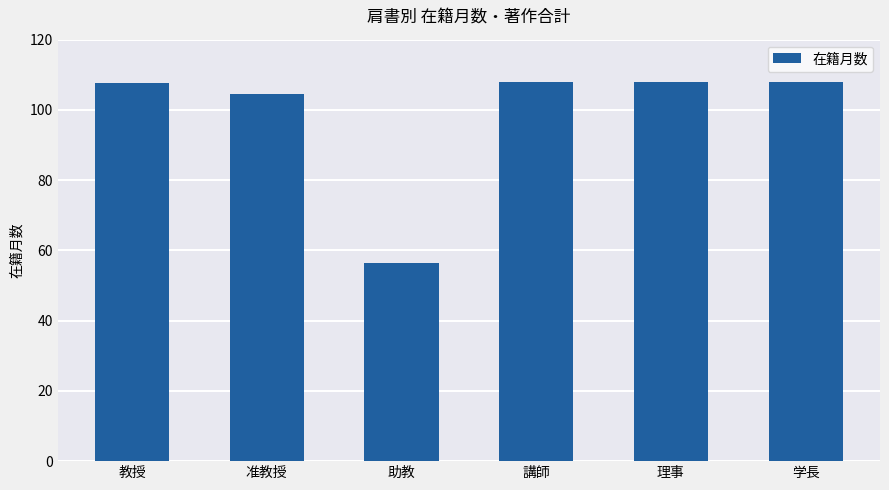

What position from the left is 教授?

1